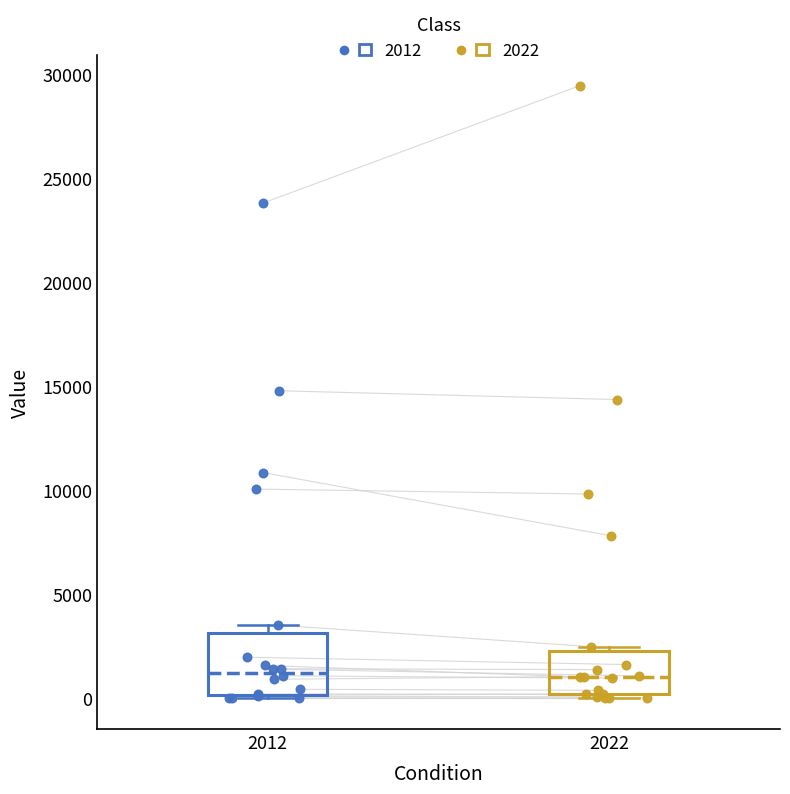

Which box is the tallest, from its lower edge to its upper edge?

2012